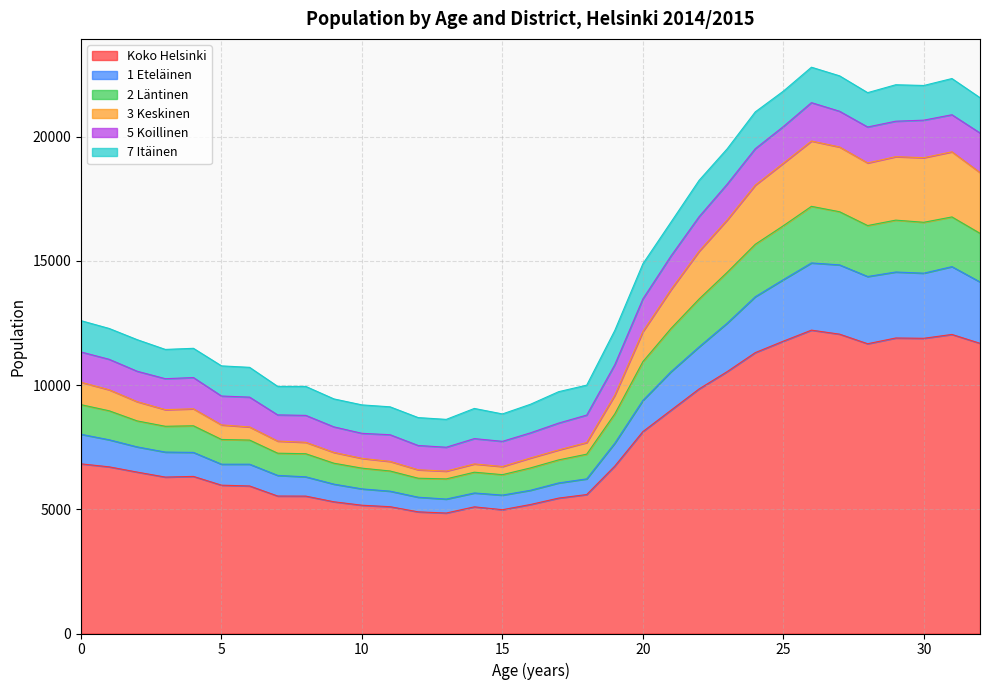

What is the maximum value for Koko Helsinki?

12208